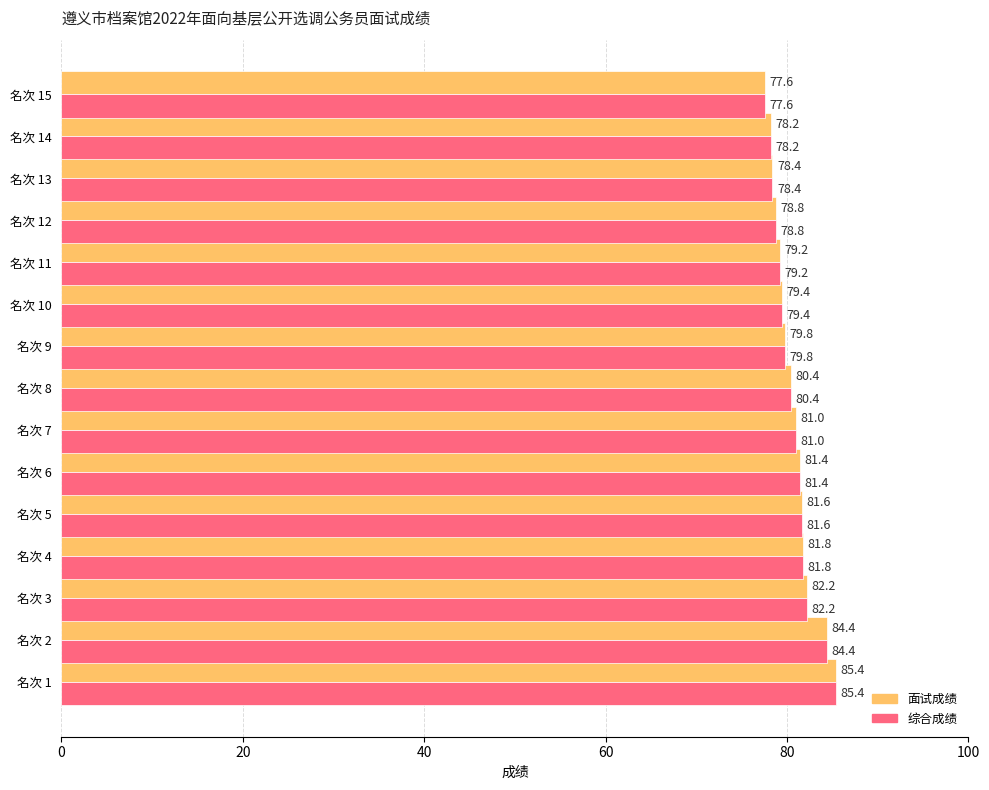

List the labels in order of 面试成绩 value, smallest first.

名次 15, 名次 14, 名次 13, 名次 12, 名次 11, 名次 10, 名次 9, 名次 8, 名次 7, 名次 6, 名次 5, 名次 4, 名次 3, 名次 2, 名次 1